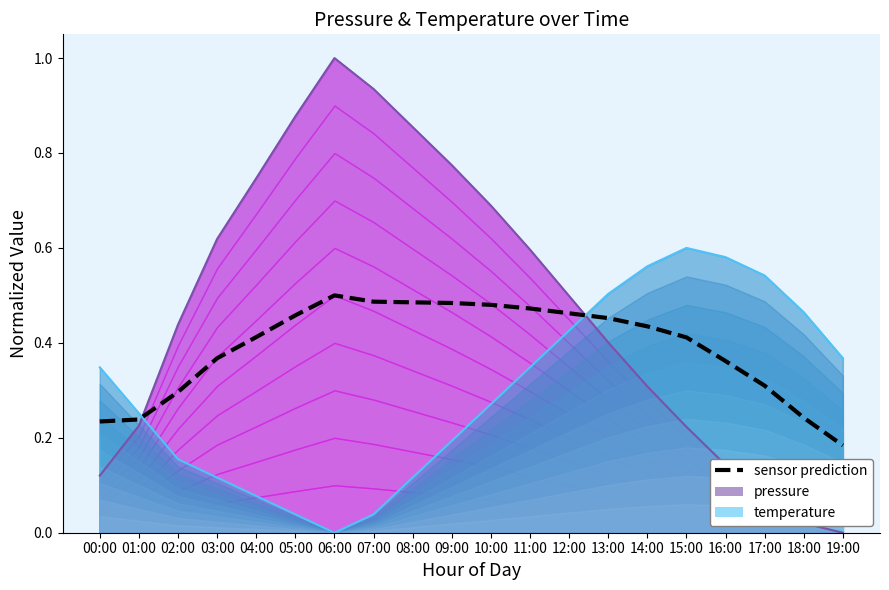

Does the chart display data point markers on the line(s)?

No